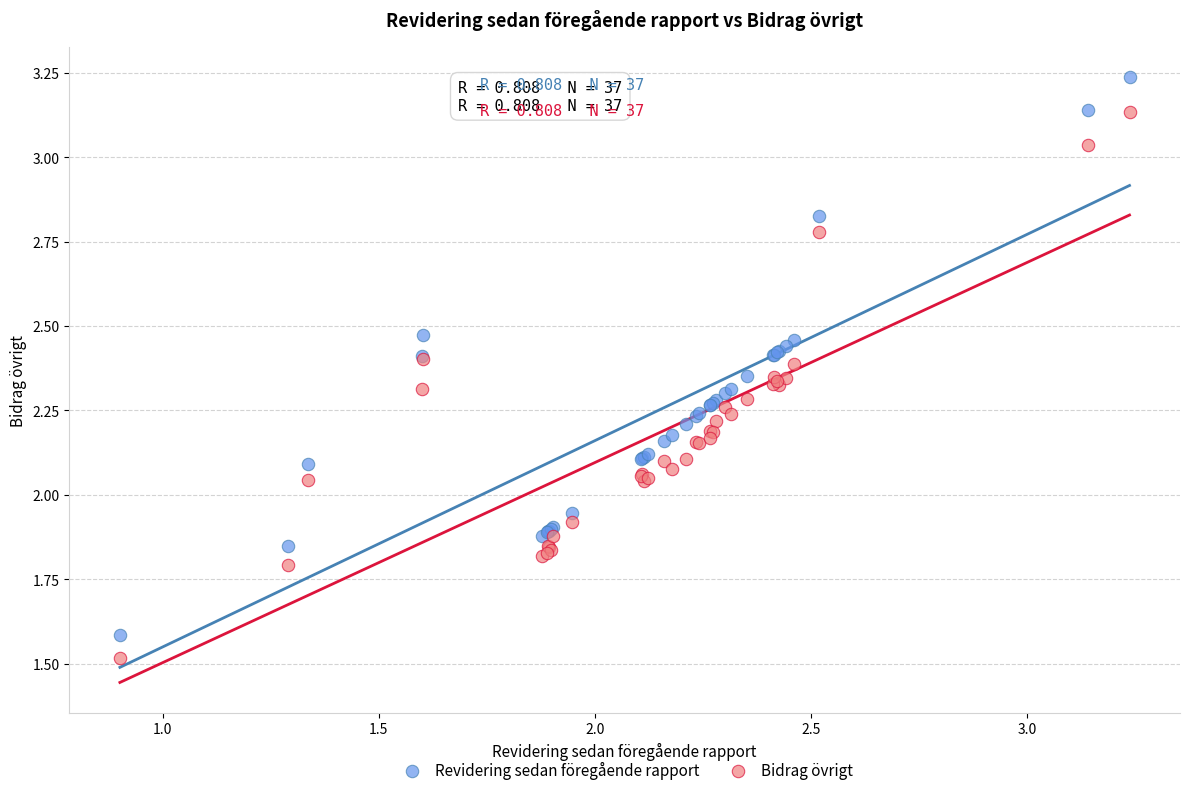

Which series reaches the maximum Y coordinate?

Revidering sedan föregående rapport